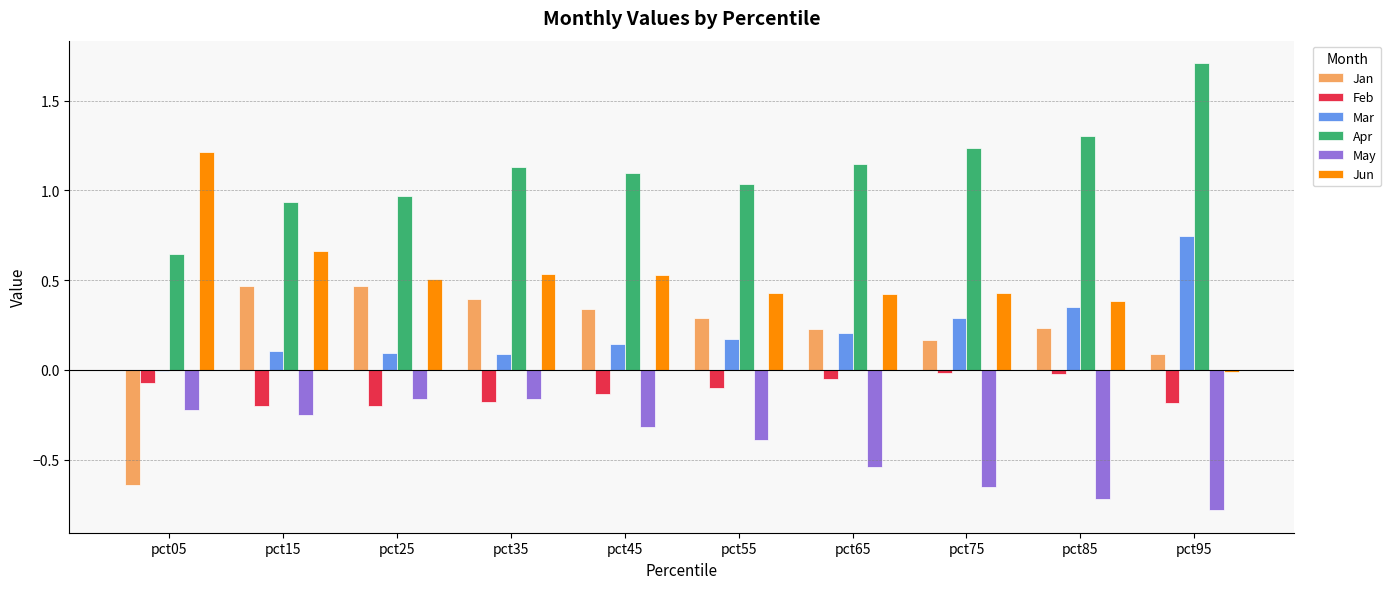

How many groups of bars are there?

10